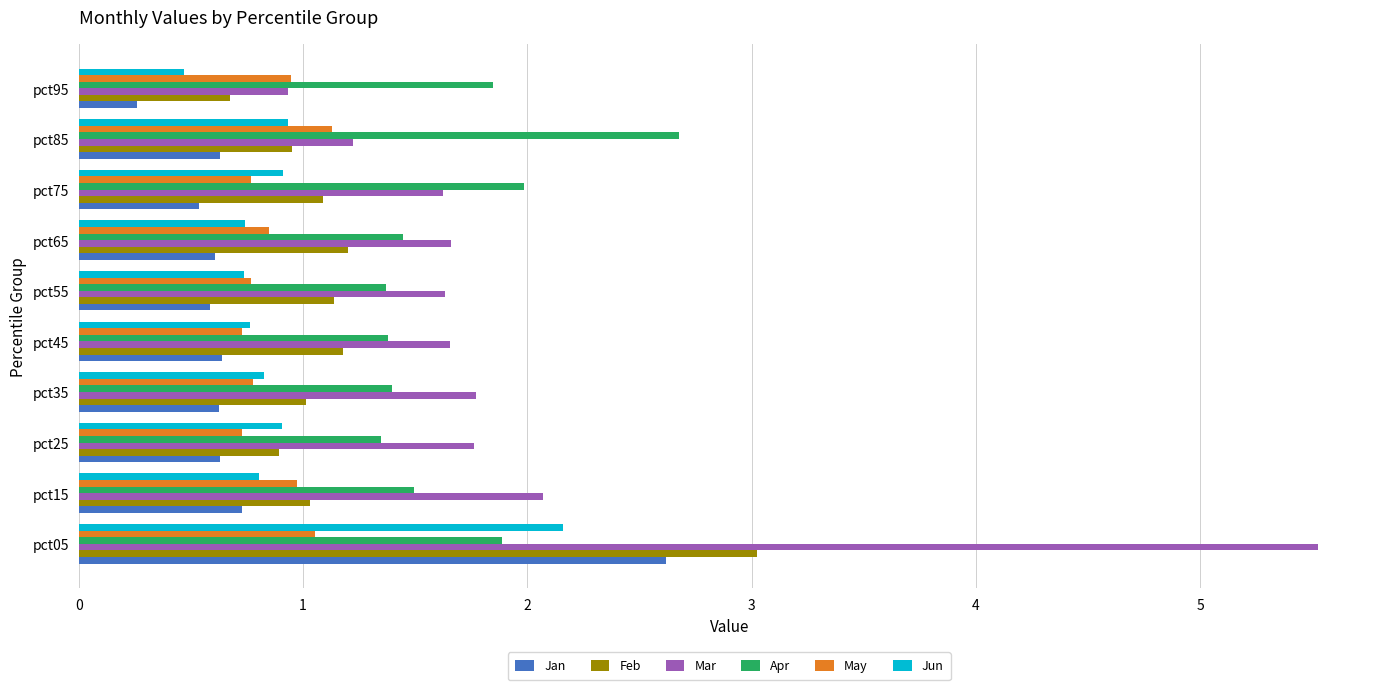

How many Jan values are between 0 and 1?

9